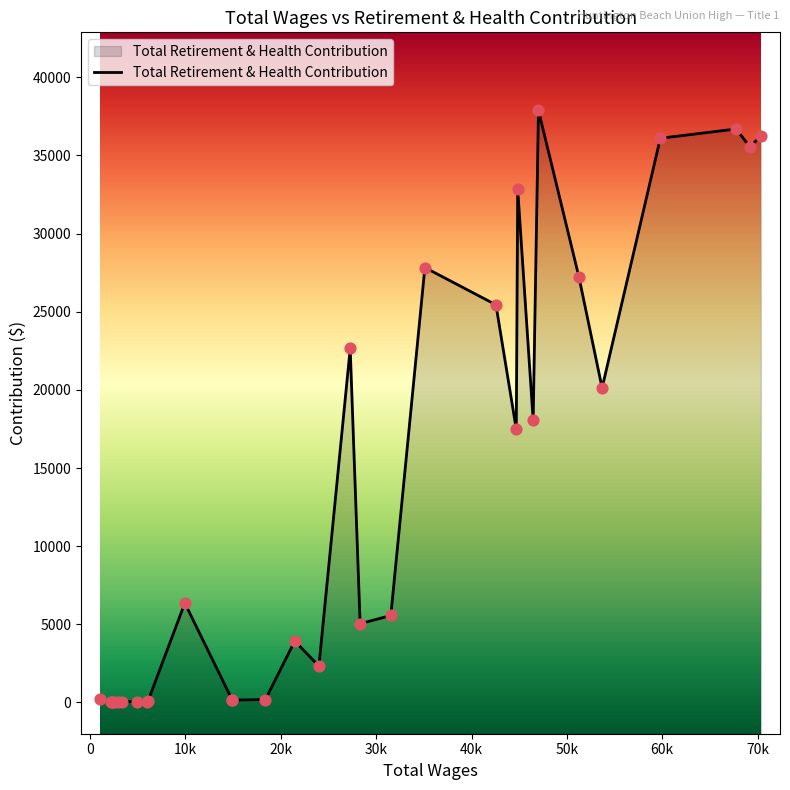

Which has a higher value, 44693.0 or 59798.0?

59798.0